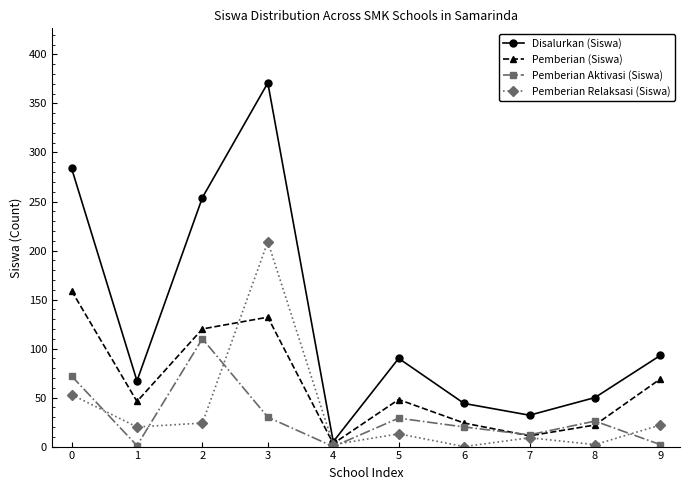

At which category does Pemberian Relaksasi (Siswa) reach its first local valley?

1